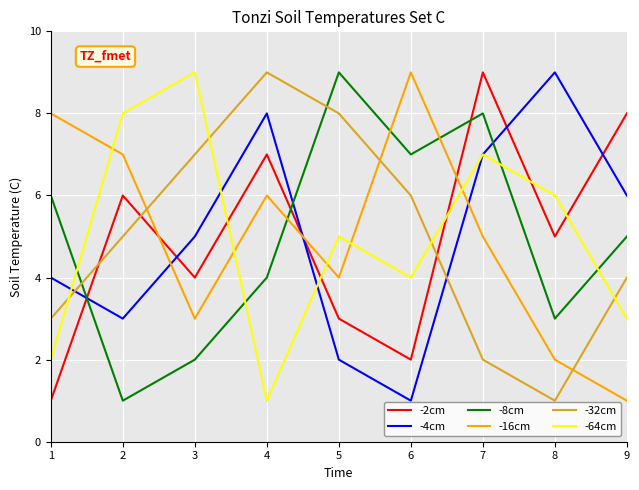

Between 2 and 4, which series saw the biggest shift?

-64cm